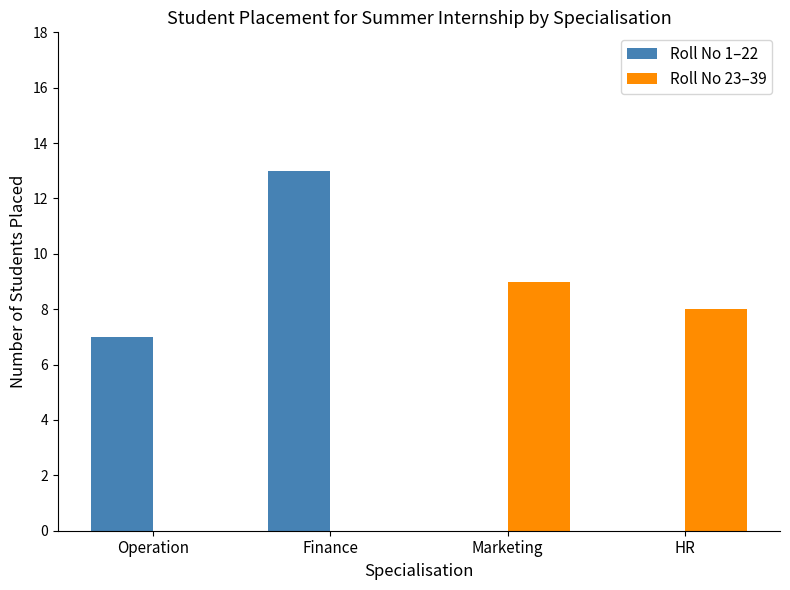

Where does the Roll No 23–39 series first go above 8?

Marketing